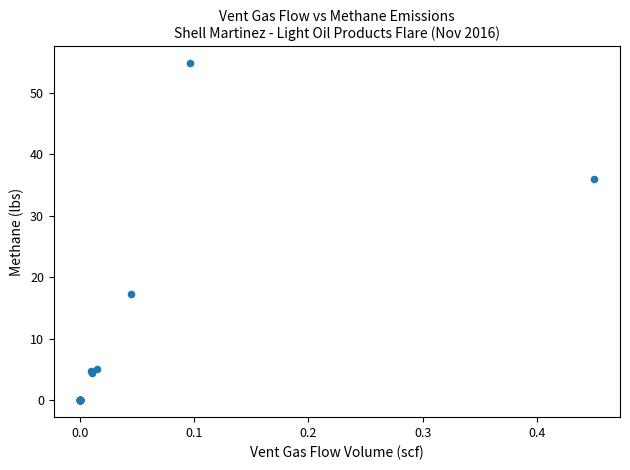

What Y value in the scatter plot is closest to 27?

36.0